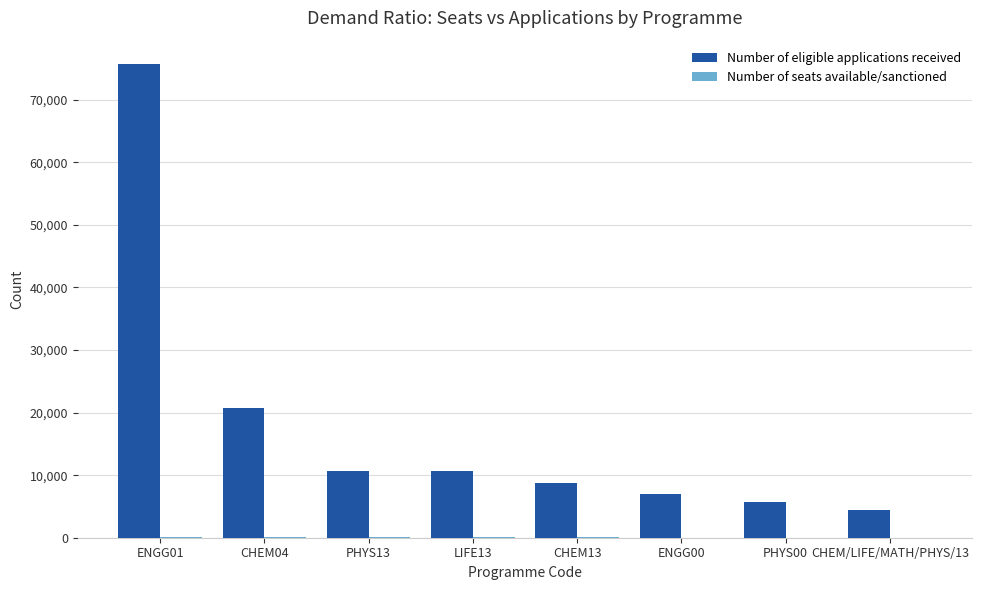

What is the maximum value shown in the chart?

75668